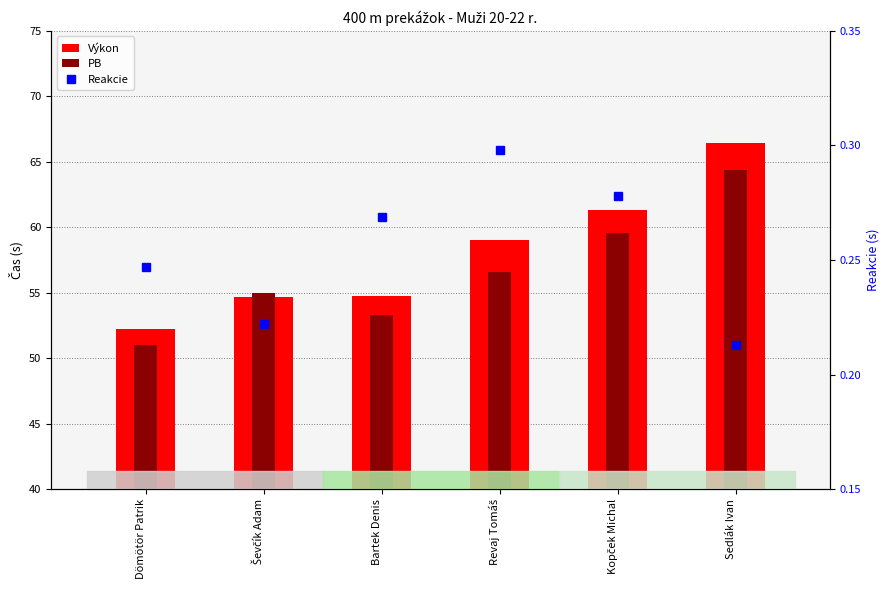

What is the label of the 4th bar from the left?

Revaj Tomáš